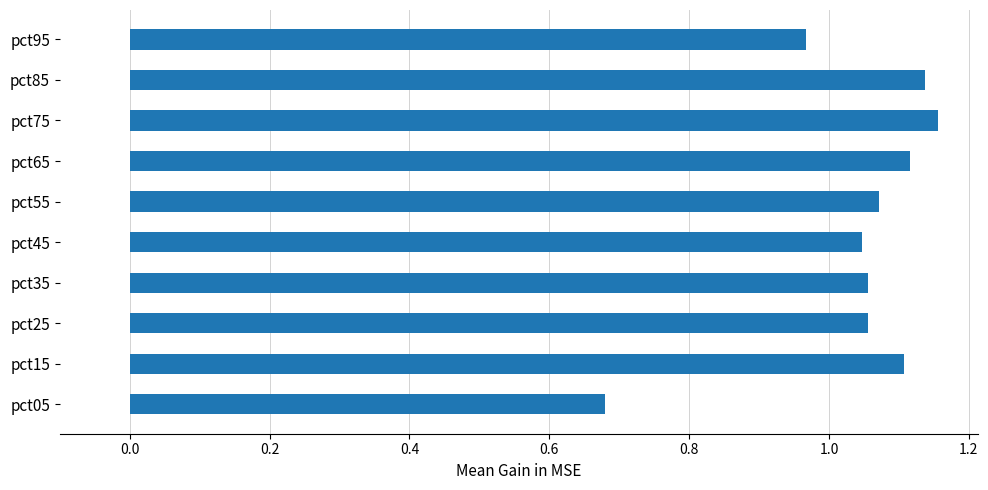

Where is the data nearest to the value 0?

pct05